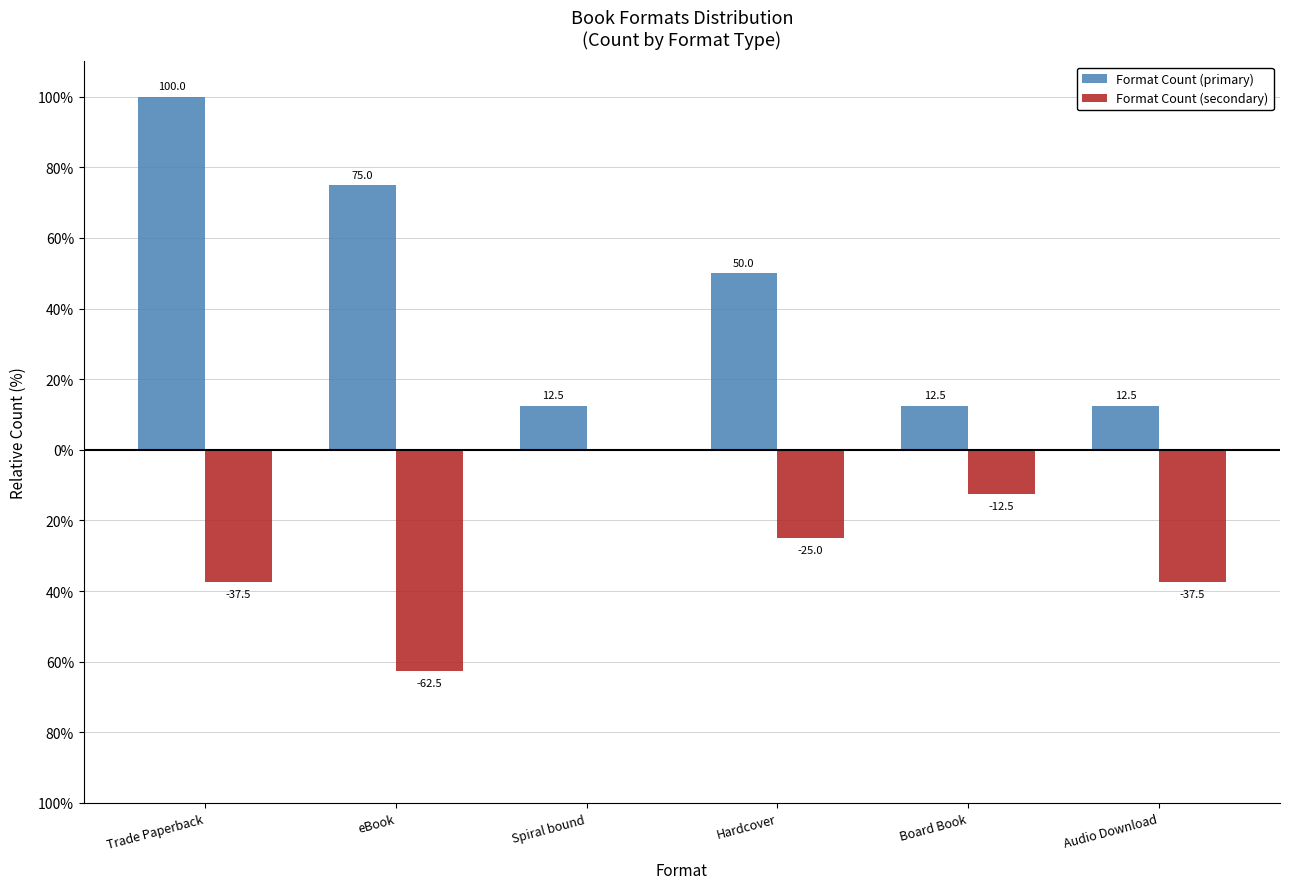

Does the chart contain stacked bars?

No